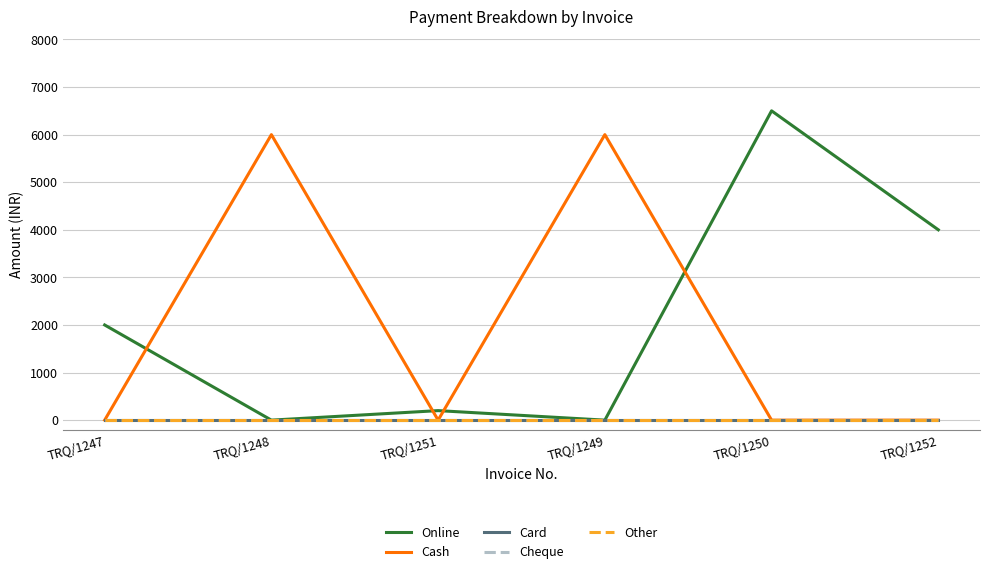

Is it true that Cash equals 6000 at TRQ/1248?

True